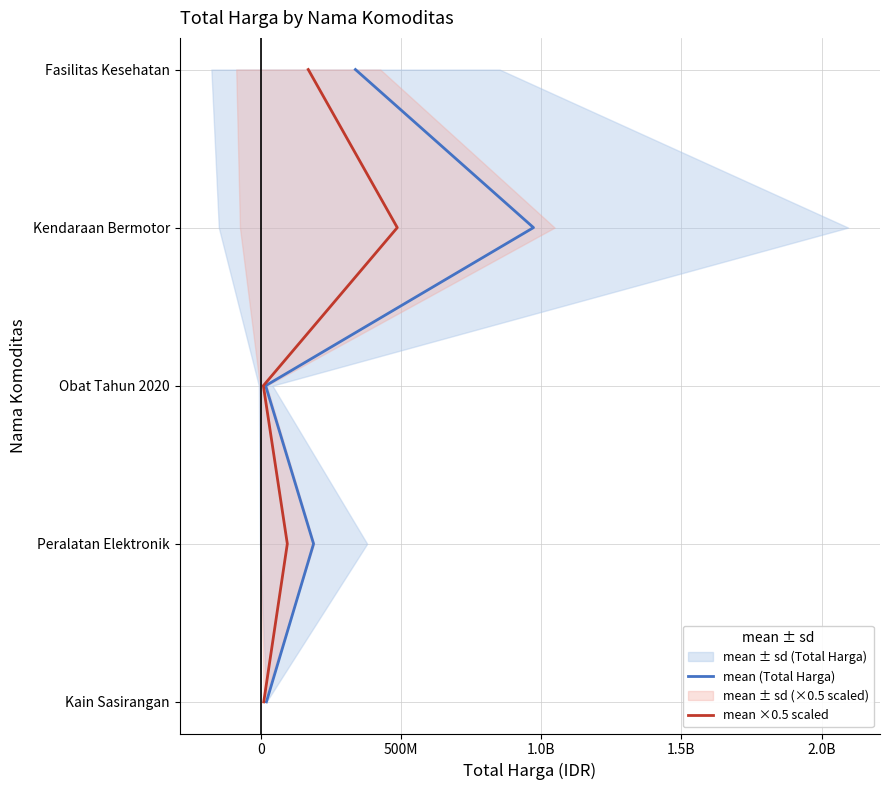

Count the mean (Total Harga) values in the range 1 to 3.

3